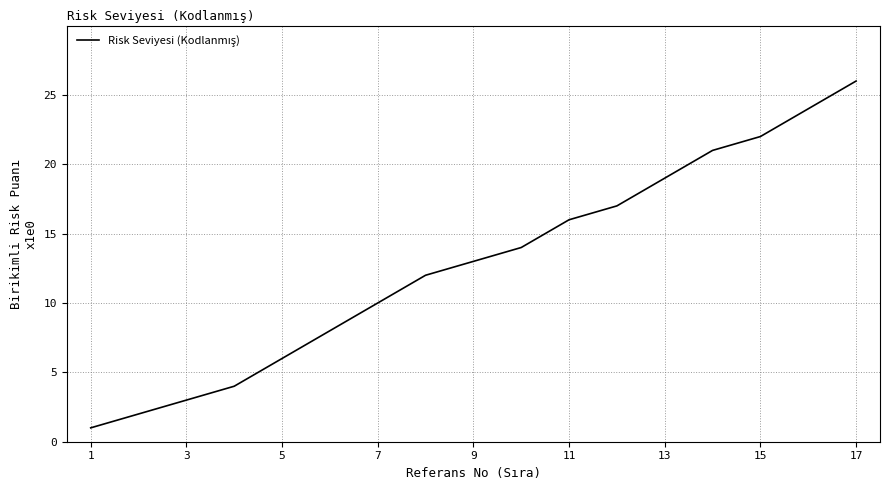

What is the difference between the maximum and minimum values?

25